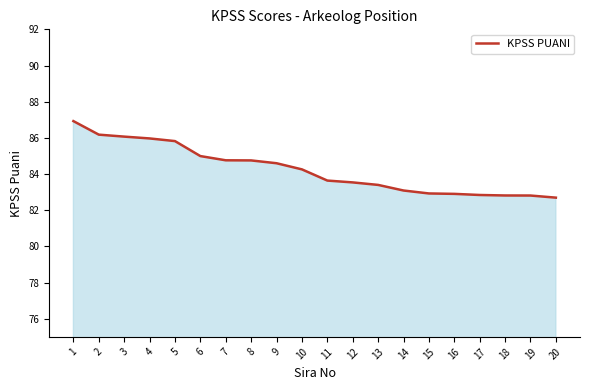

Between 20 and 5, which is larger?

5